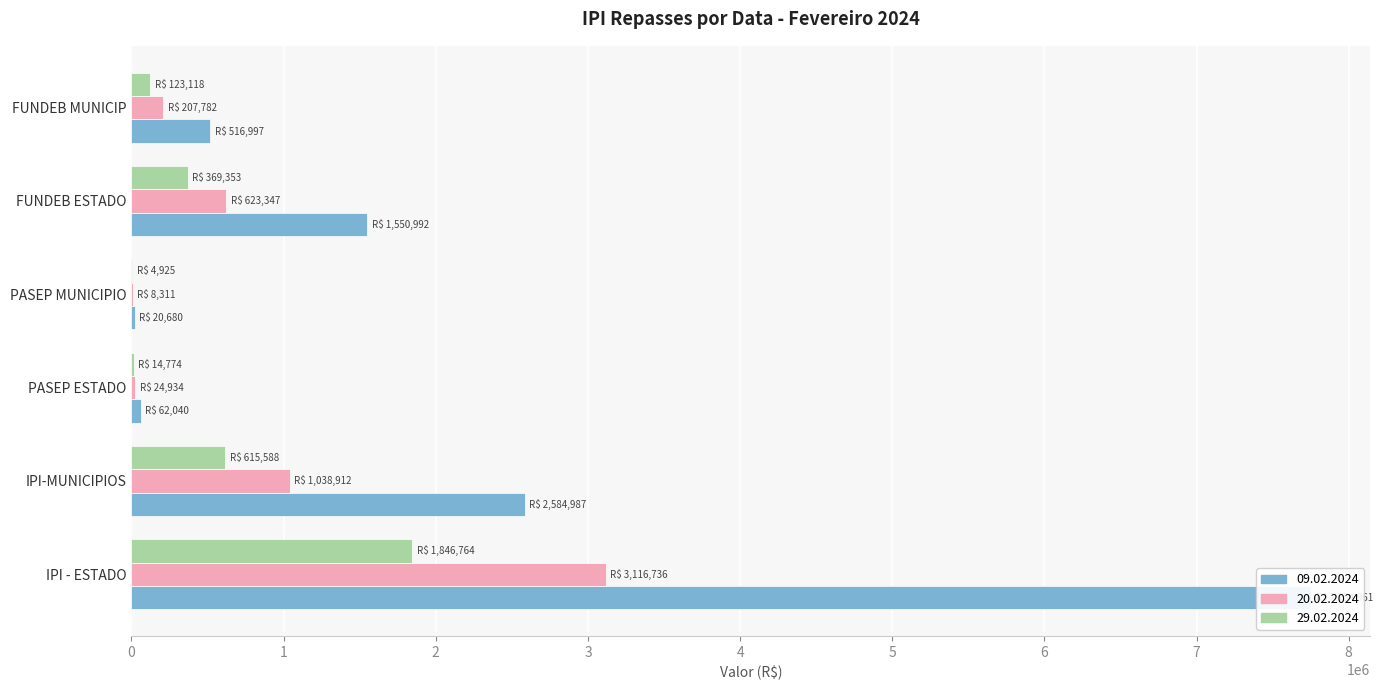

What is the minimum value for 09.02.2024?

20679.9